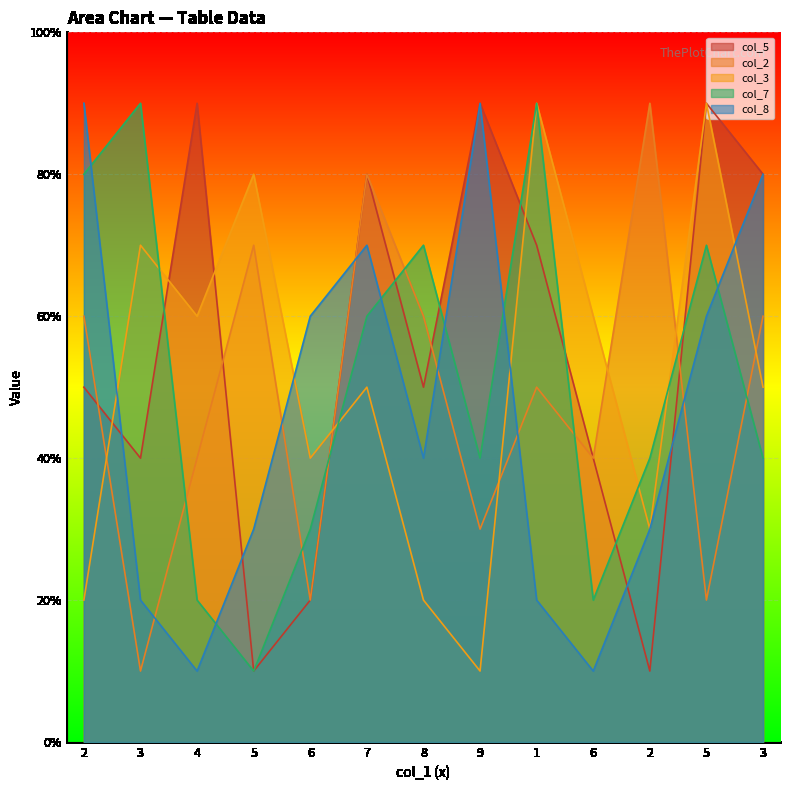

What value does the col_3 series have at 2?

2